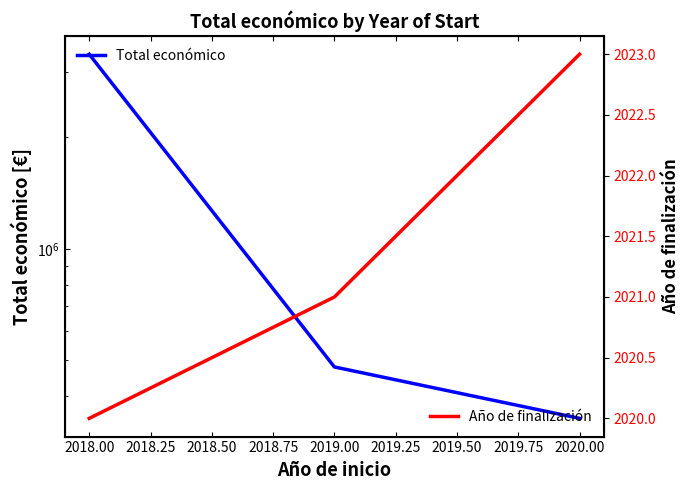

Rank the series by their maximum value, from highest to lowest.

Total económico, Año de finalización